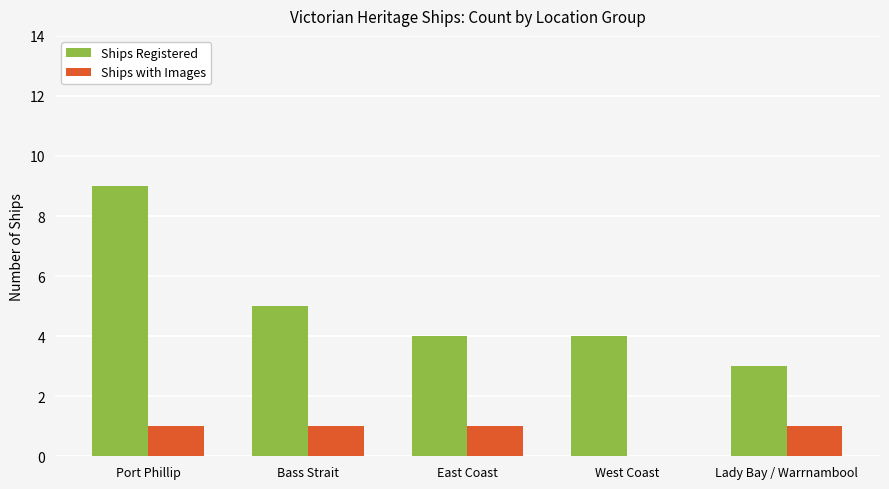

What is the difference between the Ships Registered values at Port Phillip and Bass Strait?

4